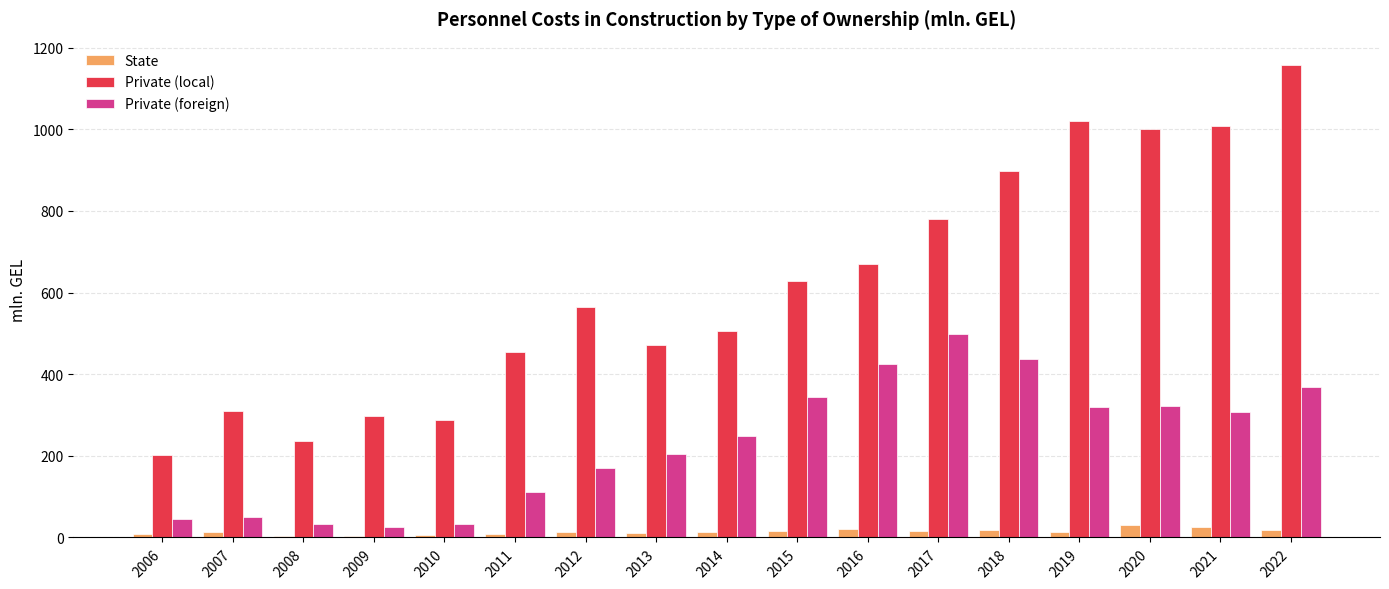

How many distinct data groups are displayed?

3